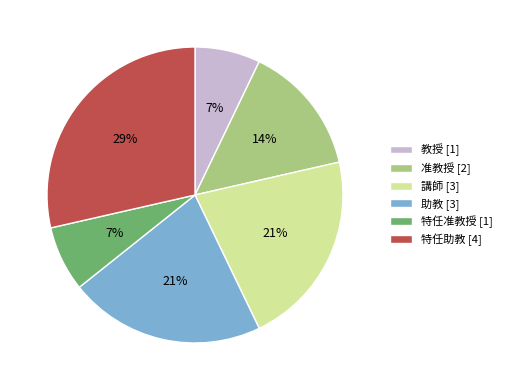

Is it true that 助教 is 7% of the pie?

False